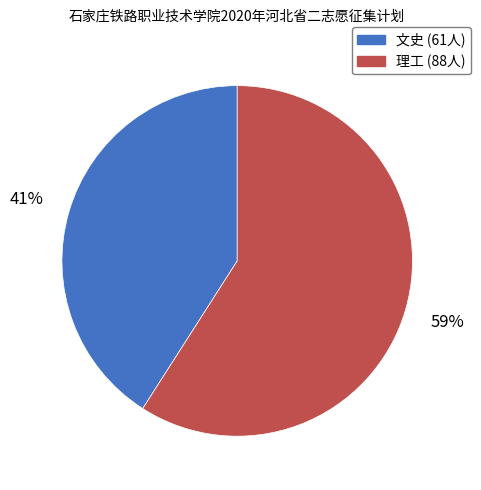

To the nearest percent, what is the average slice percentage?

50%